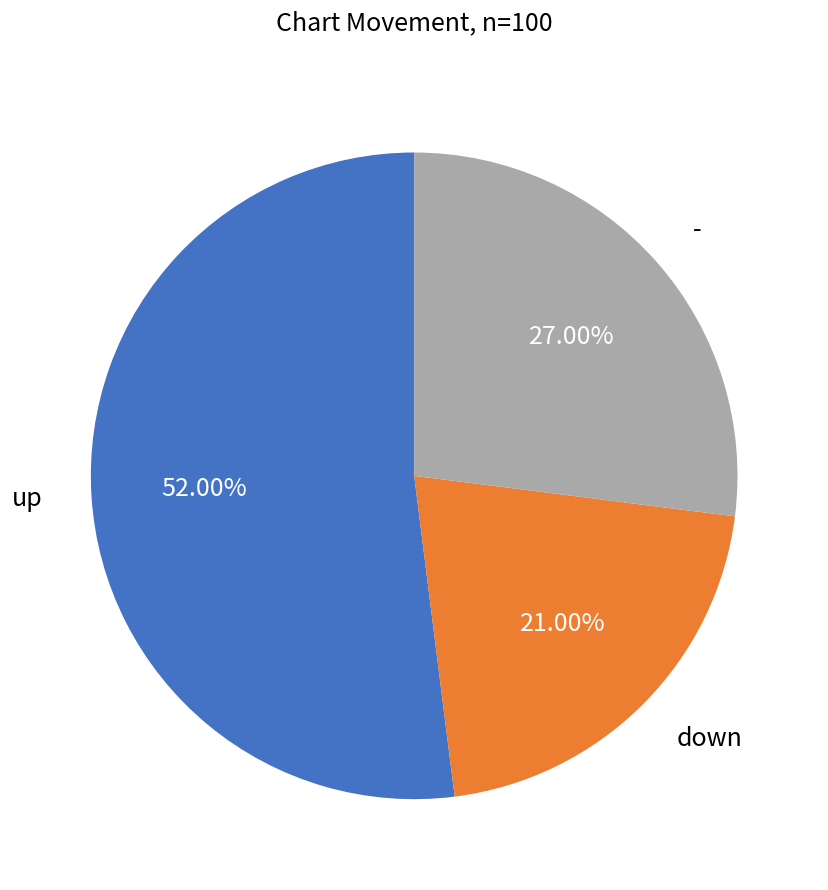

Is there any slice that represents more than half of the pie?

Yes